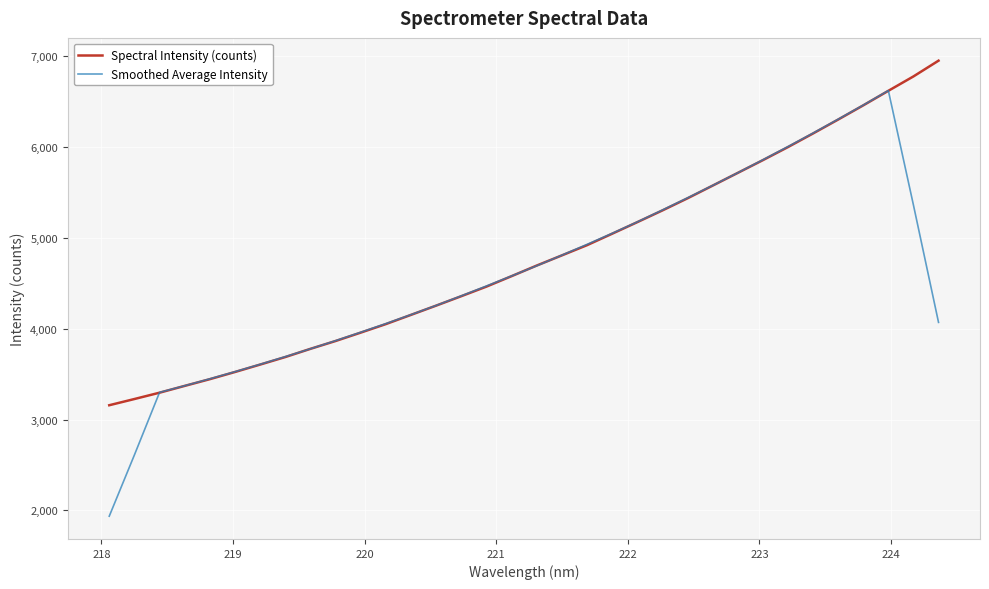

List the series in order of their peak value, lowest first.

Smoothed Average Intensity, Spectral Intensity (counts)